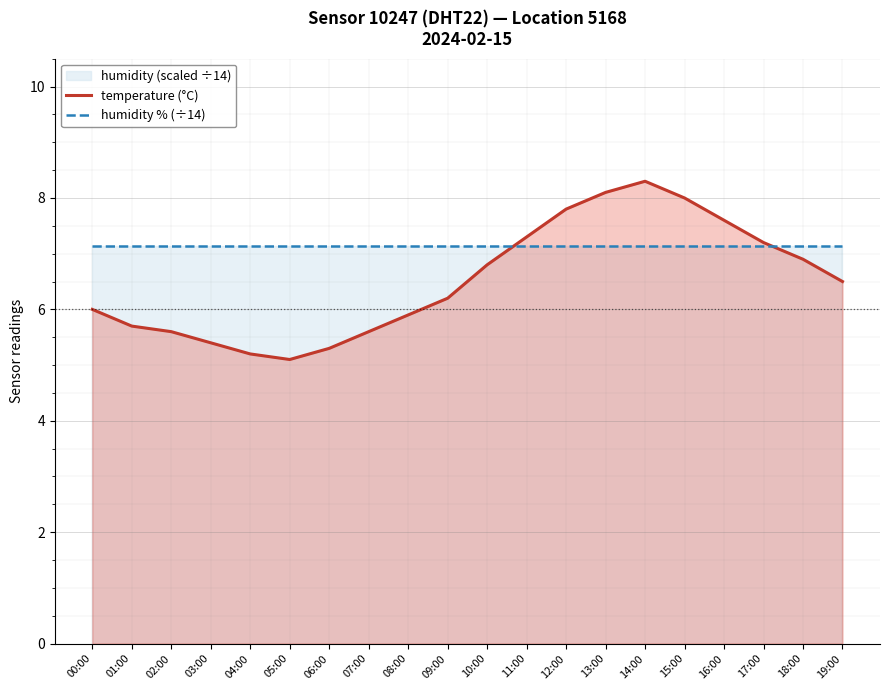

True or false: temperature (°C) and humidity % (÷14) intersect in this chart.

True